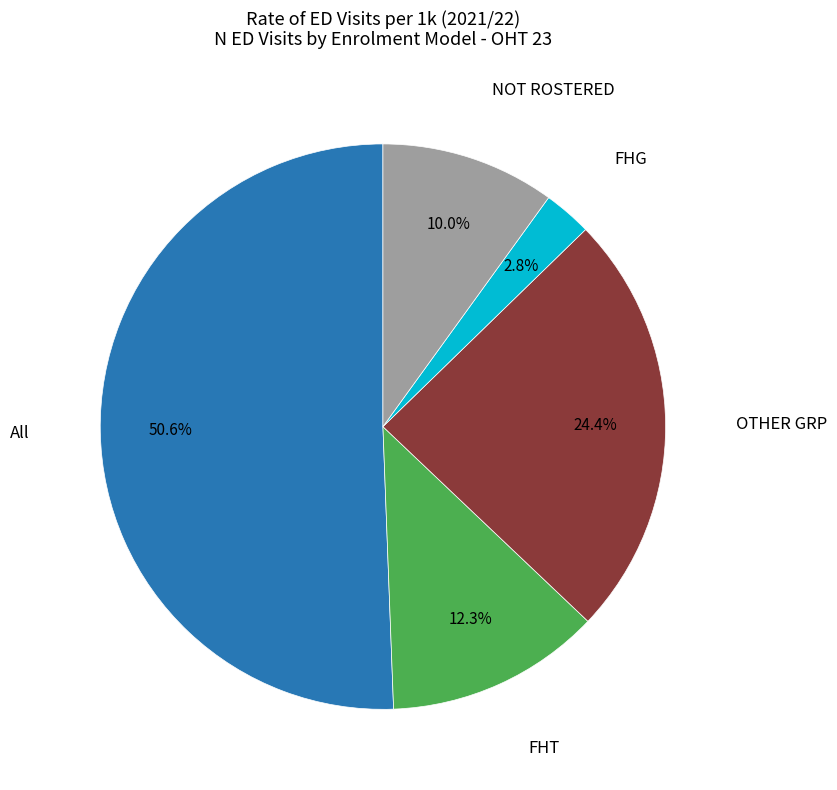

Does any single category account for the majority?

Yes